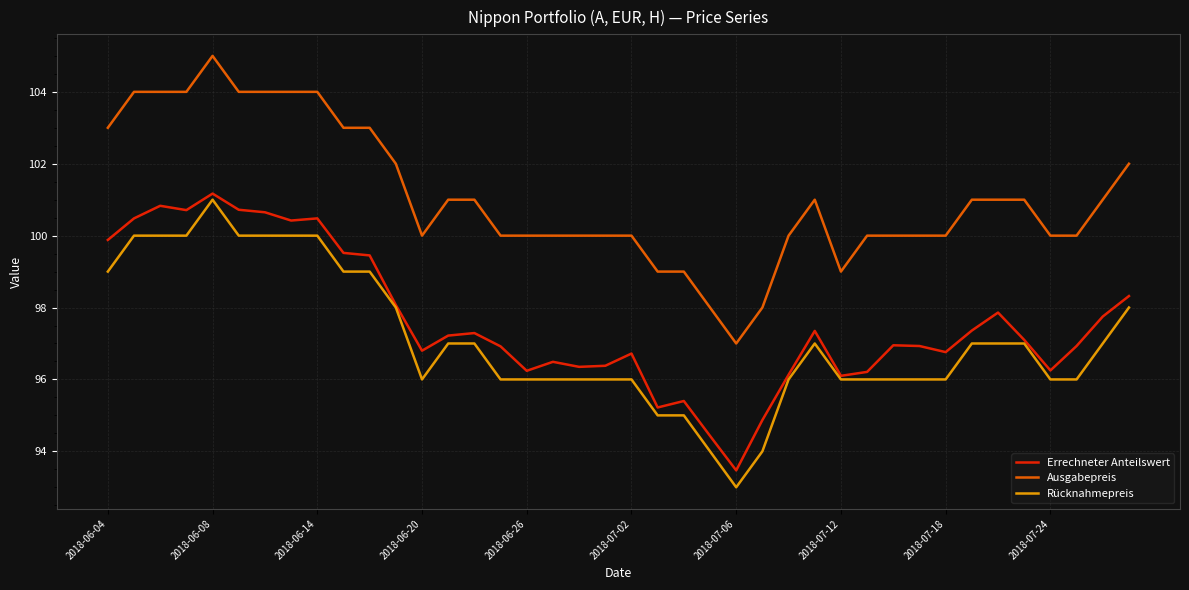

True or false: Ausgabepreis and Errechneter Anteilswert cross at least once.

False